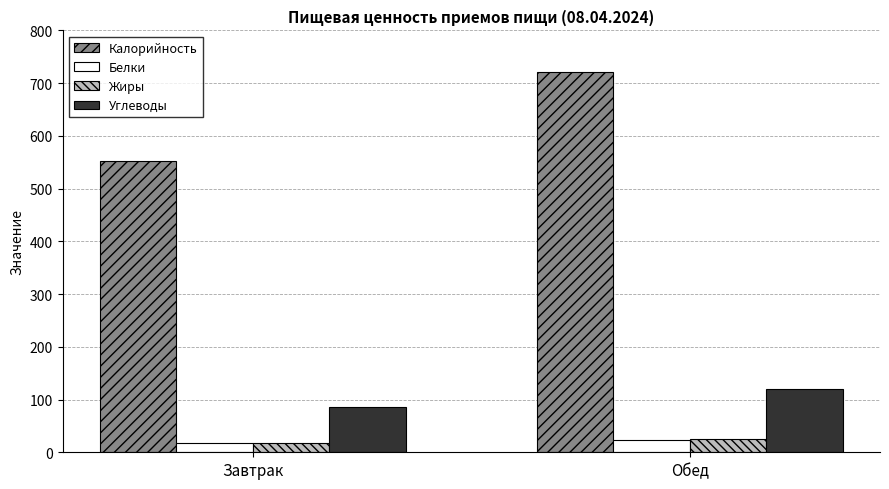

What is the average value of the Углеводы series?

102.4